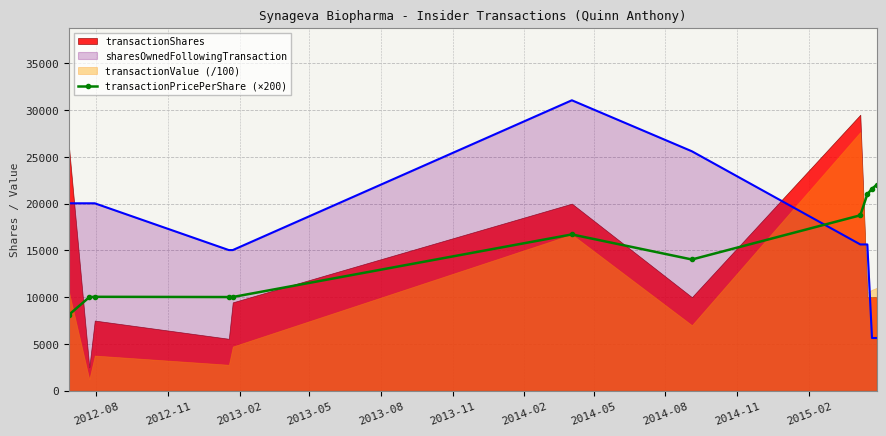

True or false: transactionPricePerShare (×200) and sharesOwnedFollowingTransaction cross at least once.

True